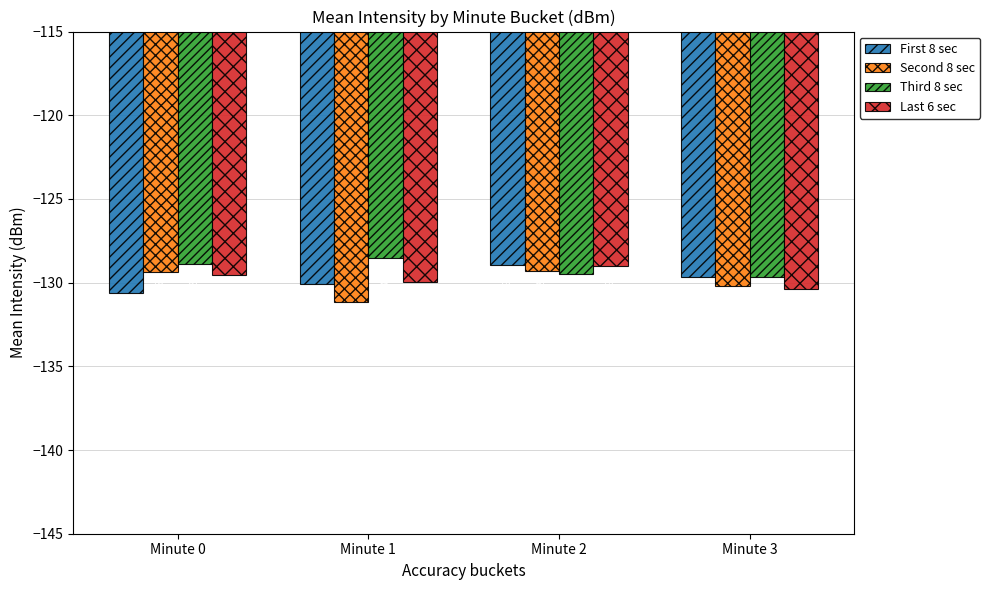

What is the difference between the highest and lowest values at Minute 0?

1.8